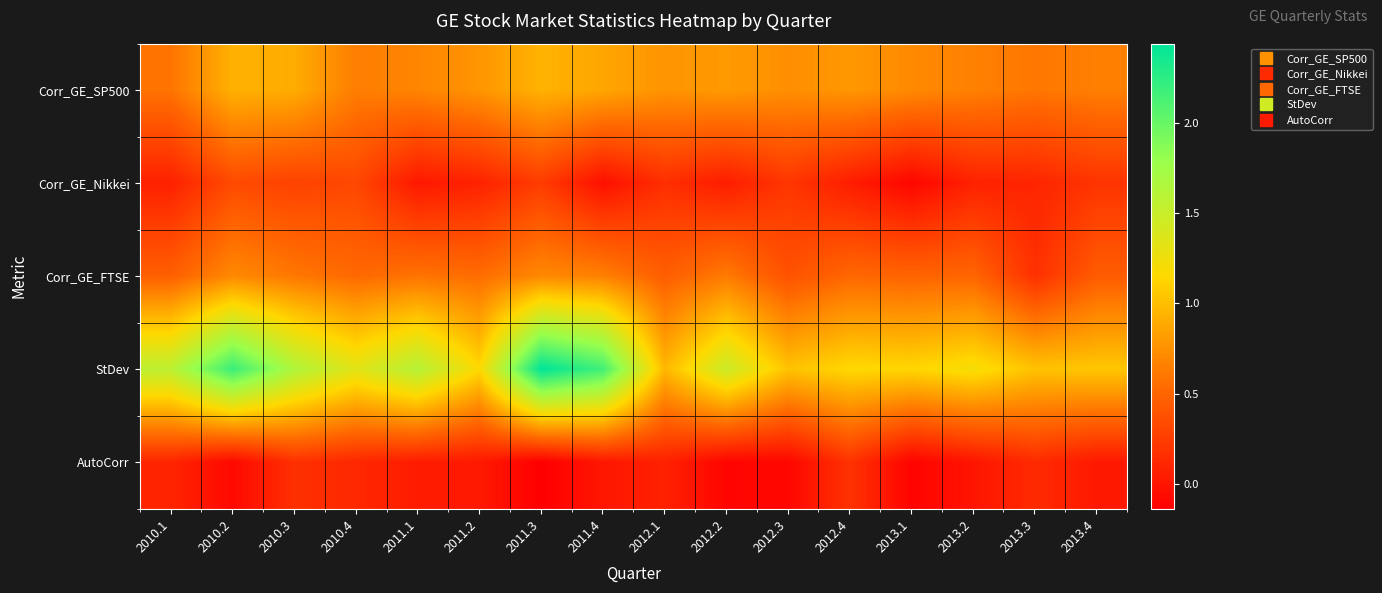

How many series are shown in this chart?

5